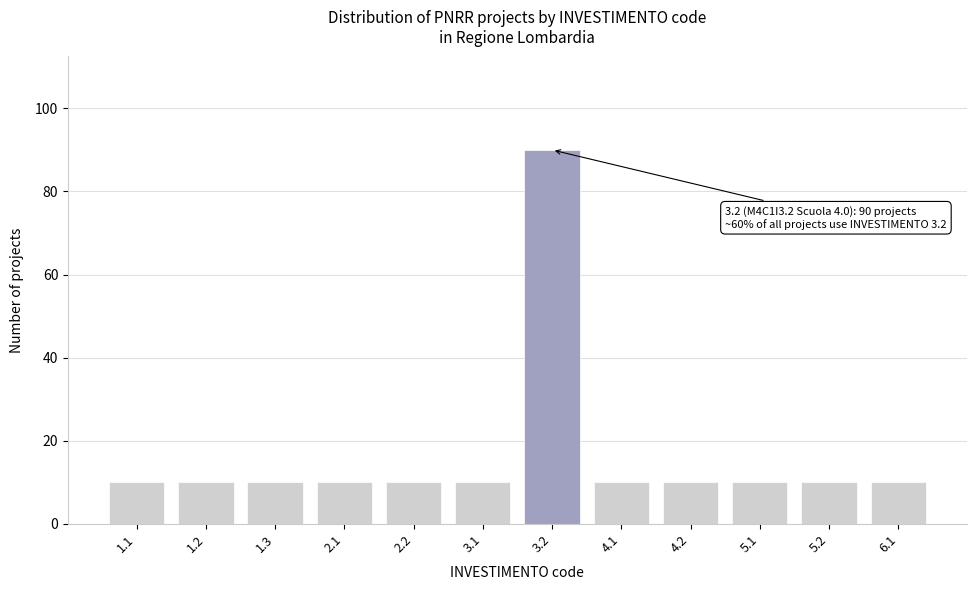

Reading left to right, list all the values displayed in this chart.

10	10	10	10	10	10	90	10	10	10	10	10